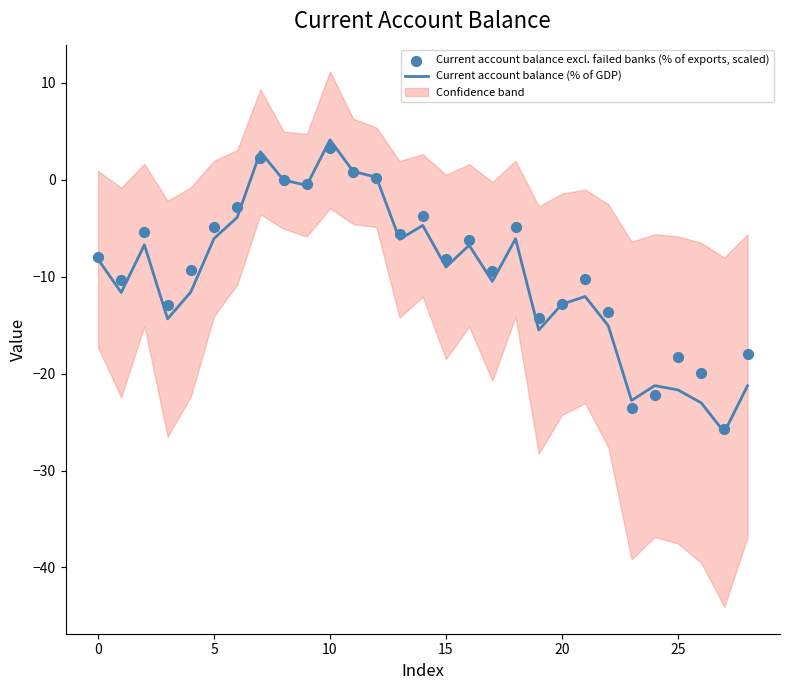

Which series has the largest total across all categories?

Current account balance excl. failed banks (% of exports, scaled)